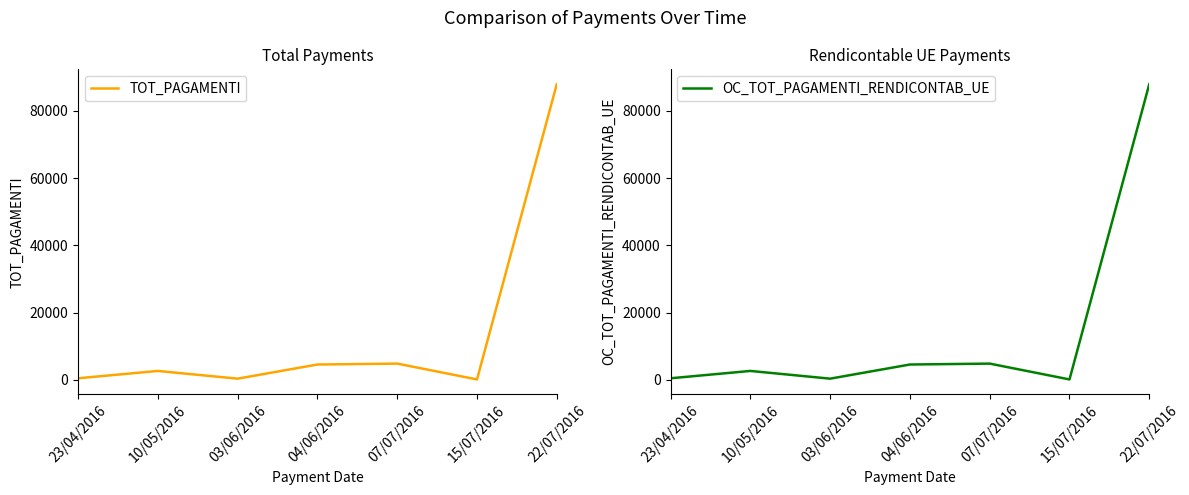

List the labels in order of TOT_PAGAMENTI value, largest first.

22/07/2016, 07/07/2016, 04/06/2016, 10/05/2016, 23/04/2016, 03/06/2016, 15/07/2016